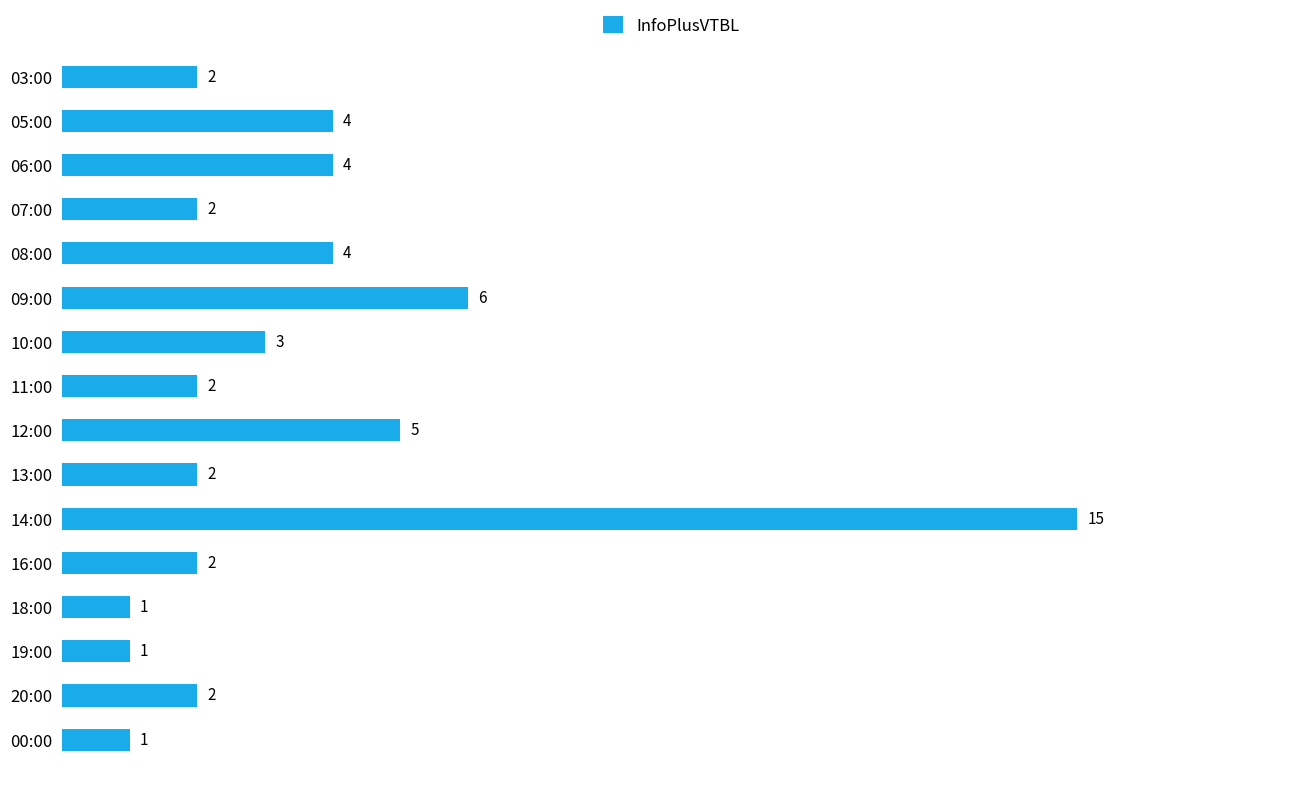

At which category does the chart reach its peak across all series?

14:00